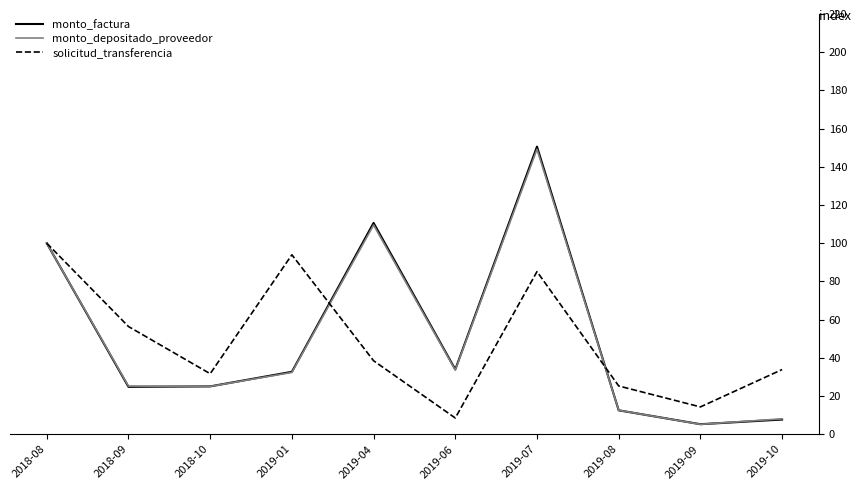

What position from the left is 2019-08?

8